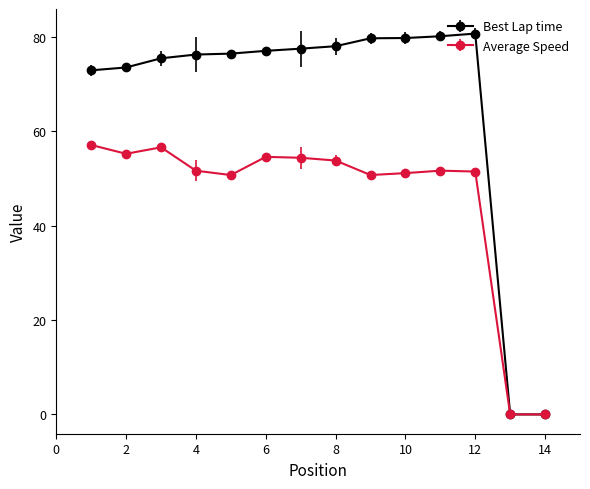

Count the number of categories in the chart.

14